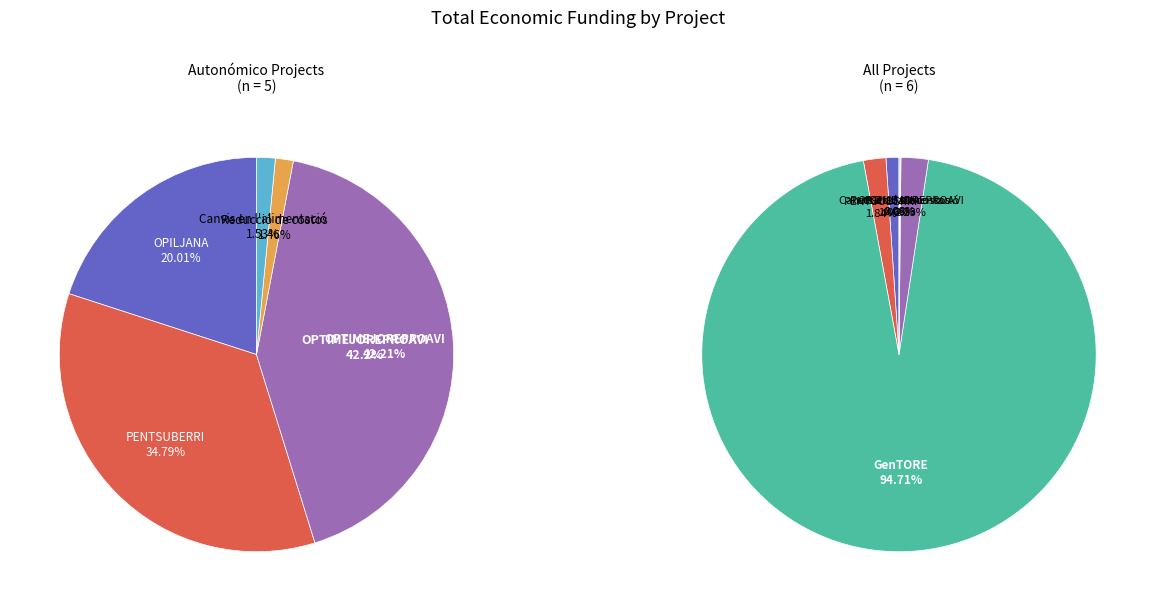

To the nearest percent, what percentage of the pie is OPTIMEJOREPROAVI?

2%